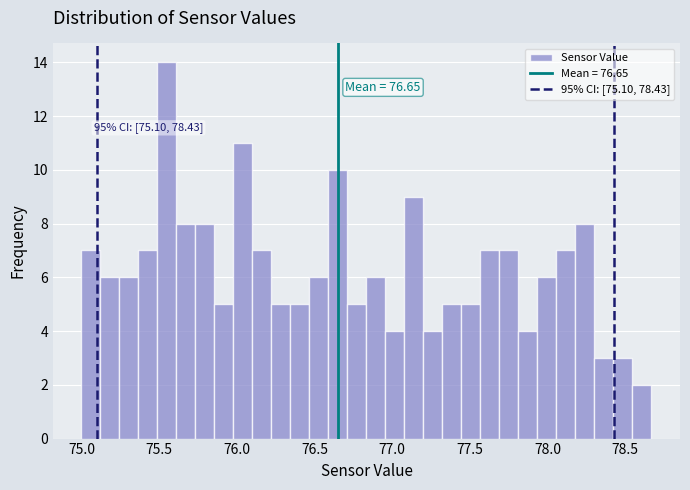

Read against the x-axis, roughly where is the centre of the tallest bar?

75.55